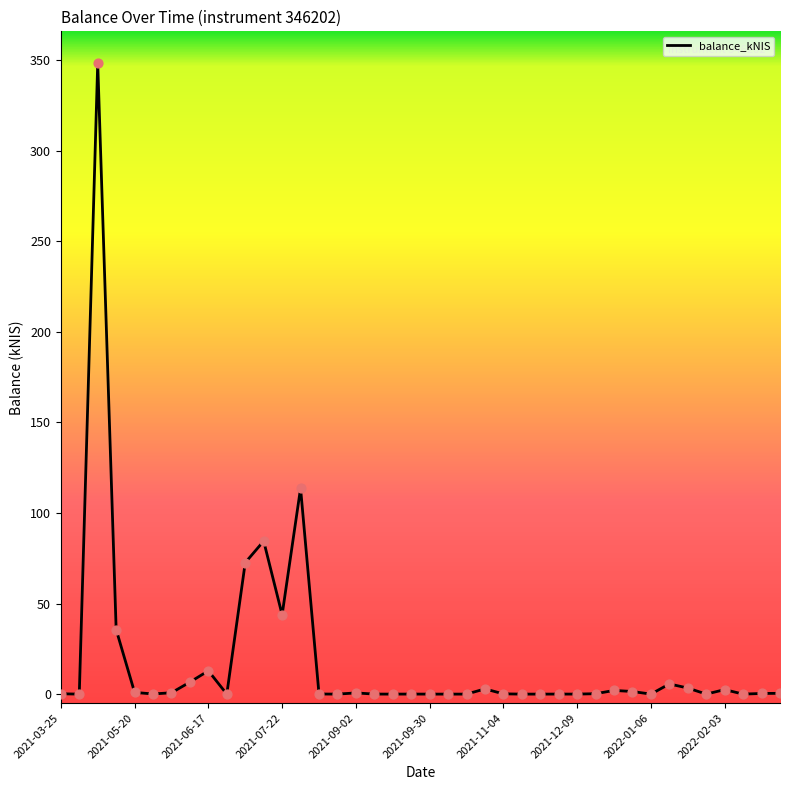

What is the greatest value displayed?

348.4